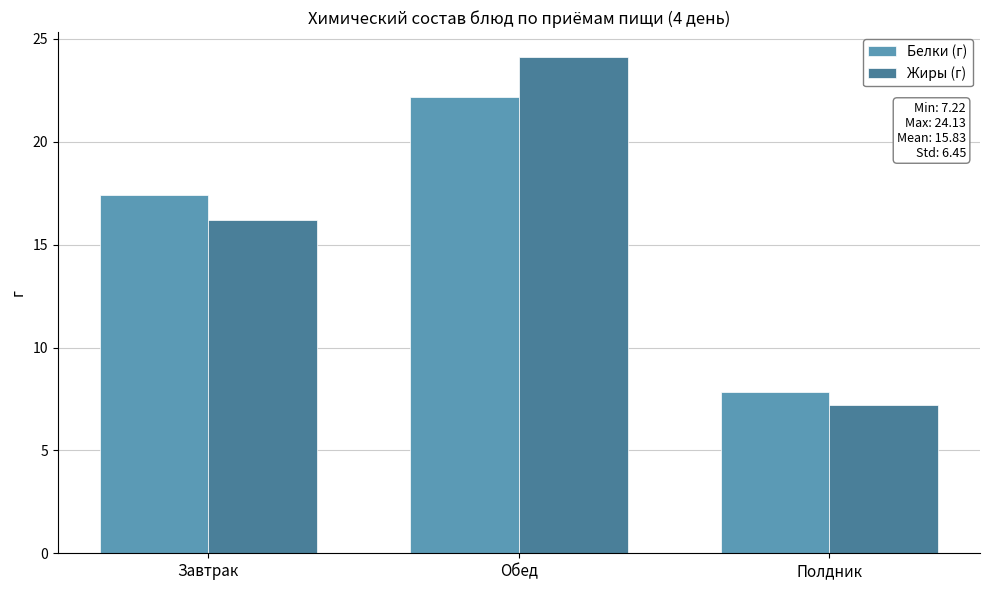

Is the value of Жиры (г) at Обед greater than the value of Белки (г) at Обед?

Yes